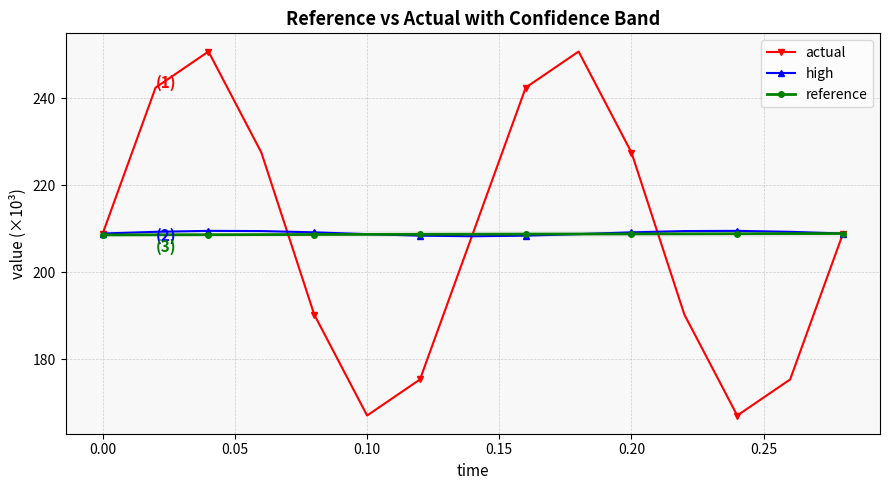

What are all the series names shown in the legend?

actual, high, reference